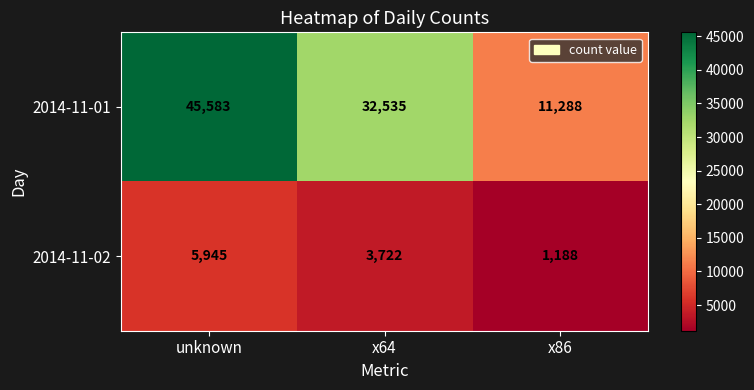

Read the 2014-11-02 value at unknown.

5945